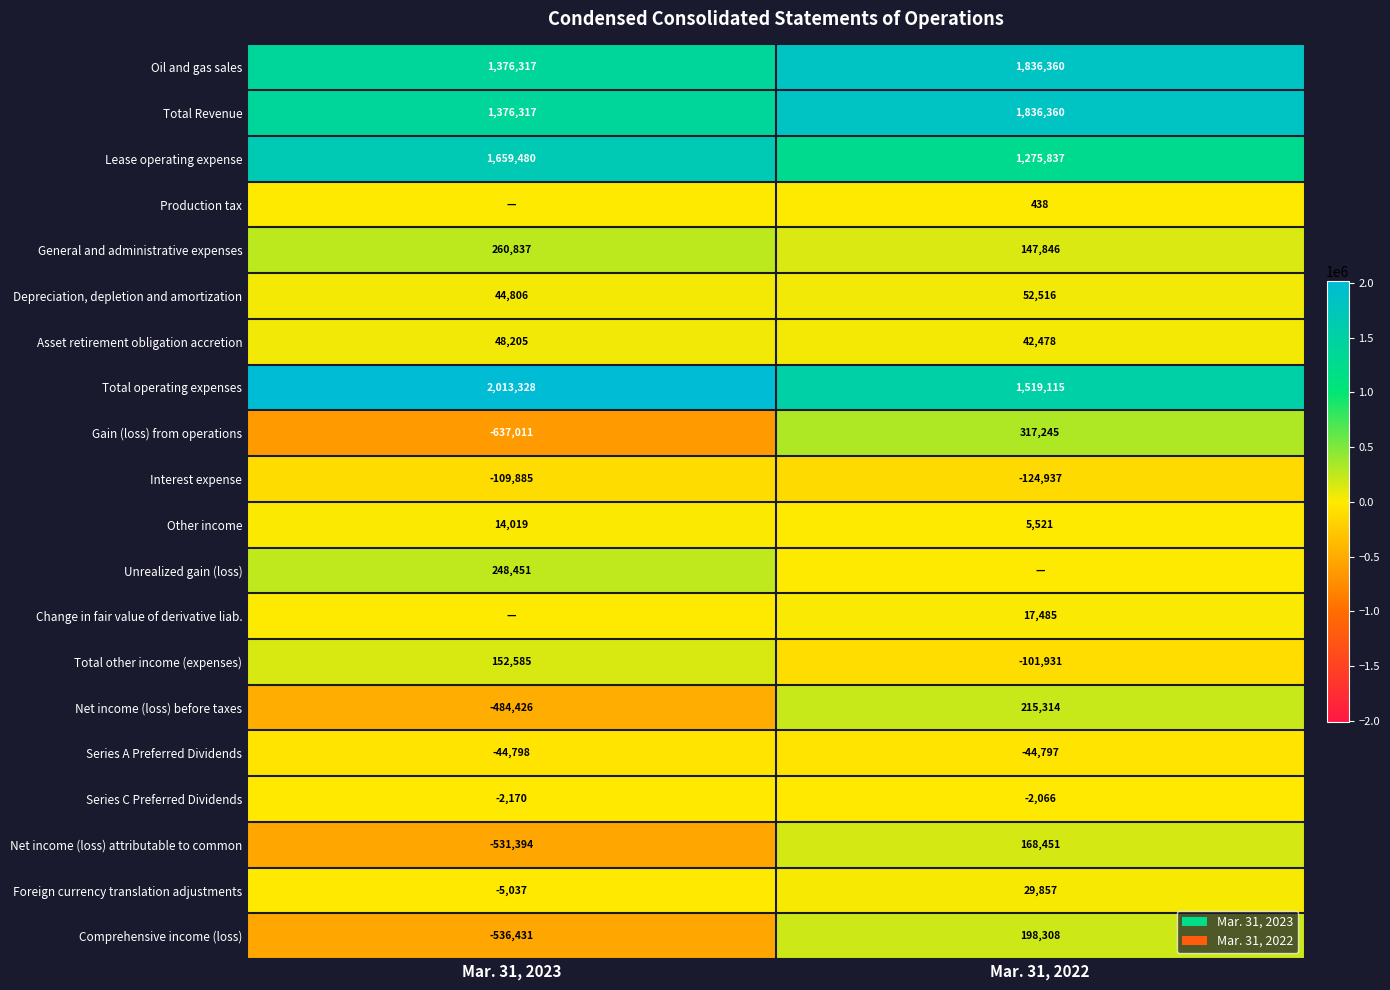

Read the Asset retirement obligation accretion value at Mar. 31, 2023, to the nearest 50.

48200